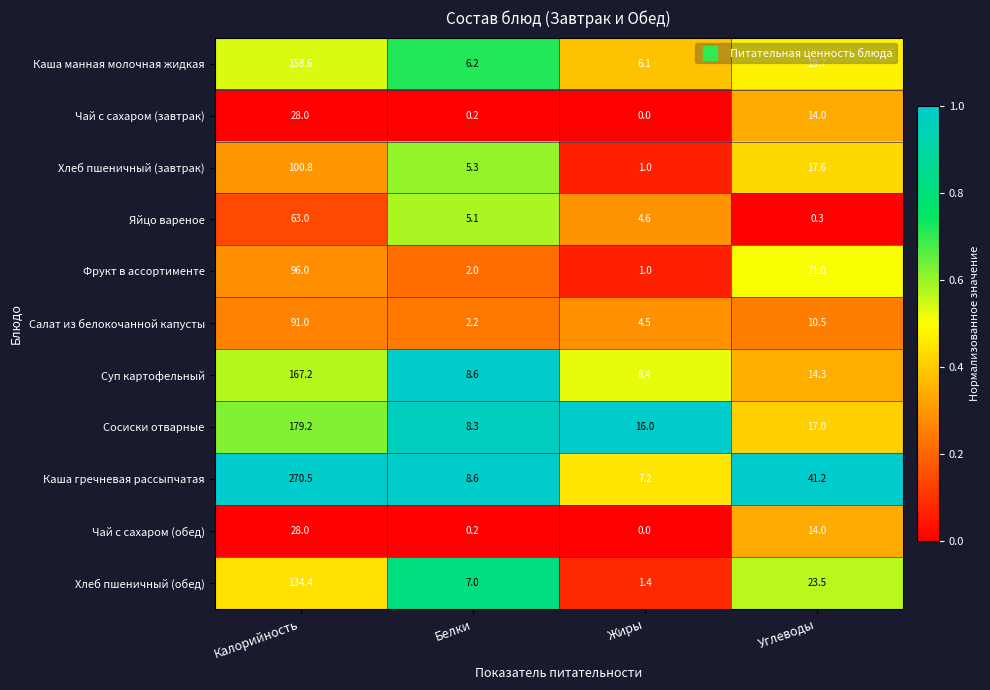

What value does the Хлеб пшеничный (завтрак) series have at Калорийность?

100.8